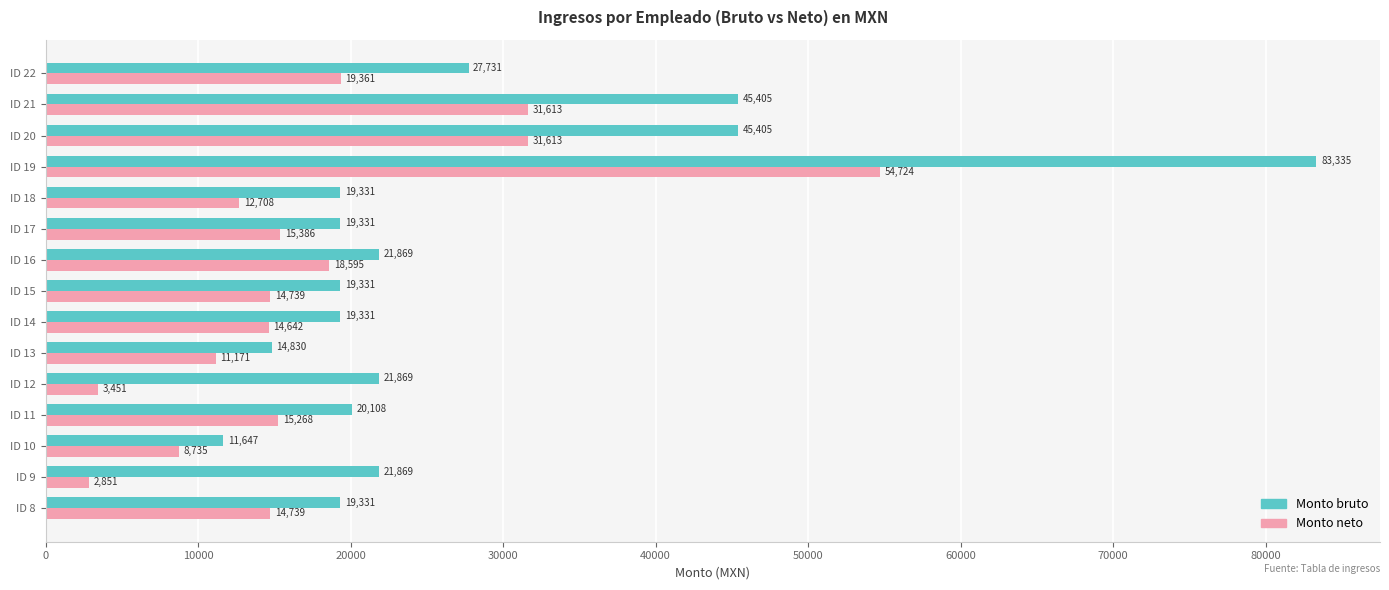

Which category has the lowest value across all series?

ID 9